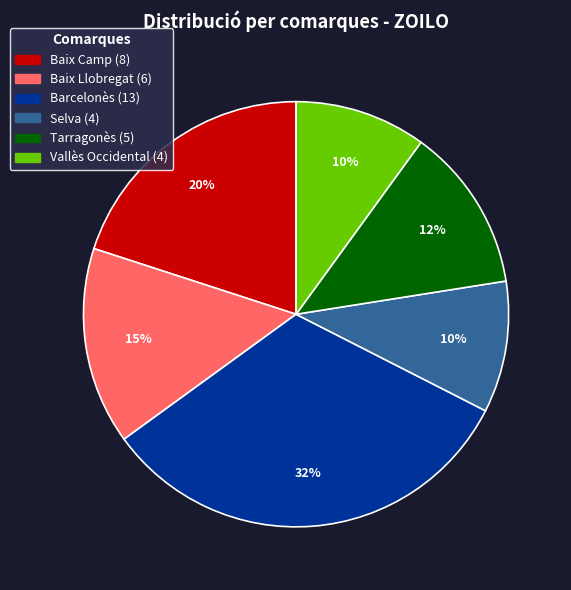

Is it true that Vallès Occidental is 18% of the pie?

False